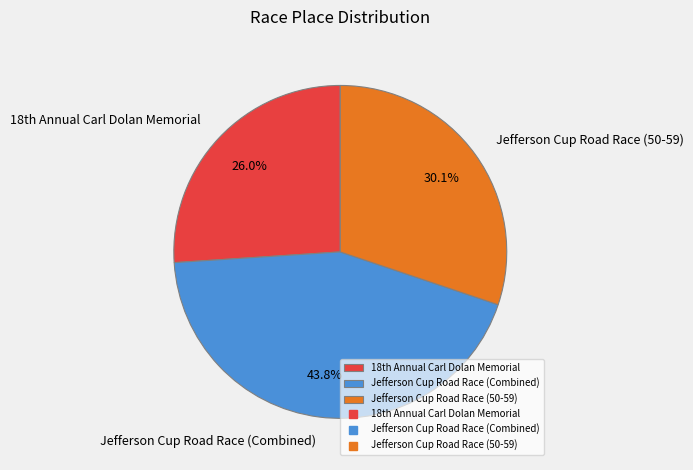

To the nearest percent, what percentage of the pie is Jefferson Cup Road Race (50-59)?

30%